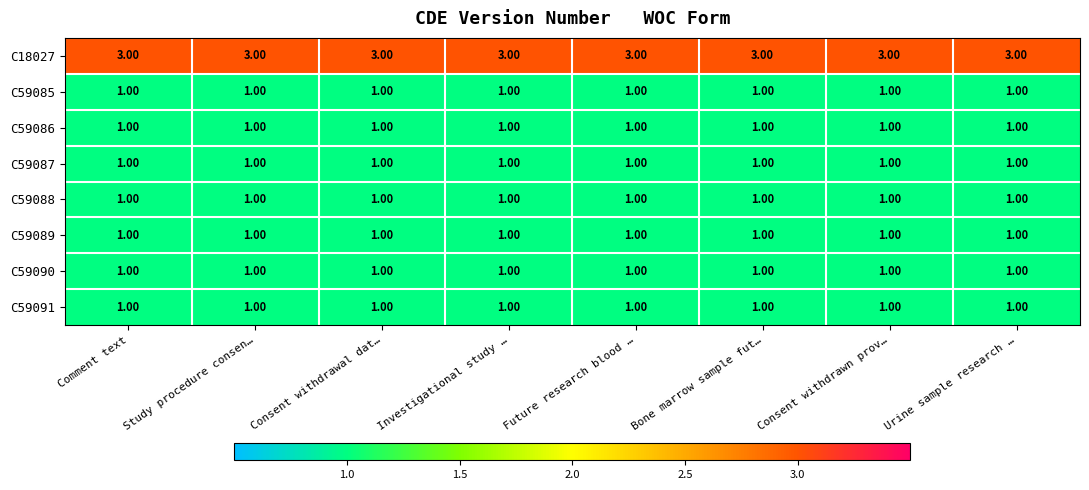

At how many categories does at least one series exceed 2?

8